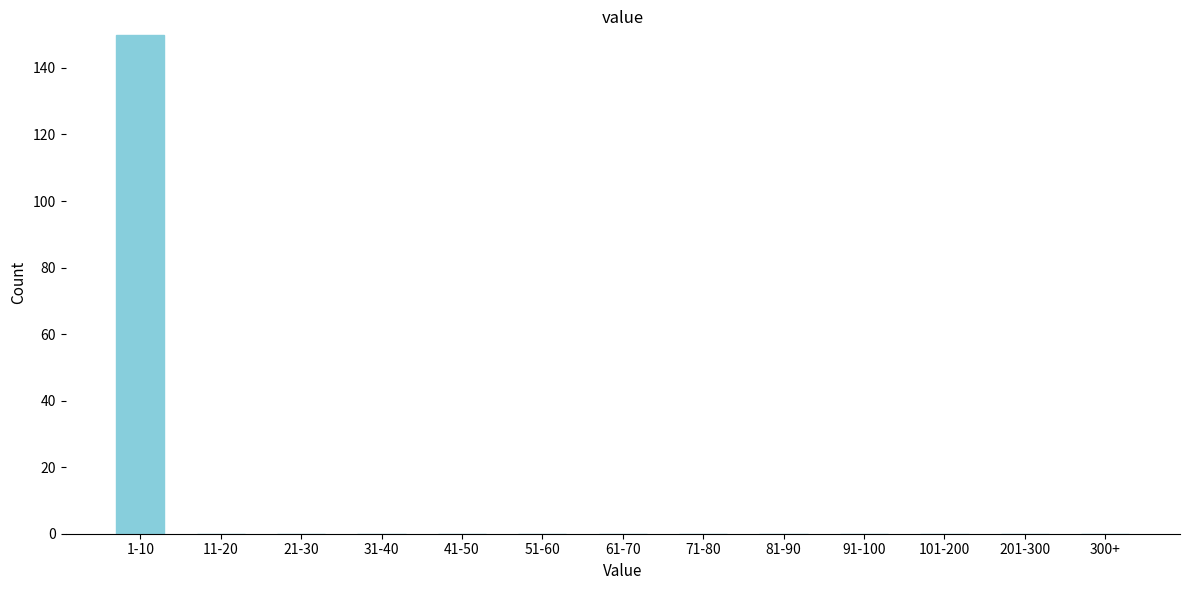

Reading left to right, what are all the values shown in this chart?

1-10=150	11-20=0	21-30=0	31-40=0	41-50=0	51-60=0	61-70=0	71-80=0	81-90=0	91-100=0	101-200=0	201-300=0	300+=0